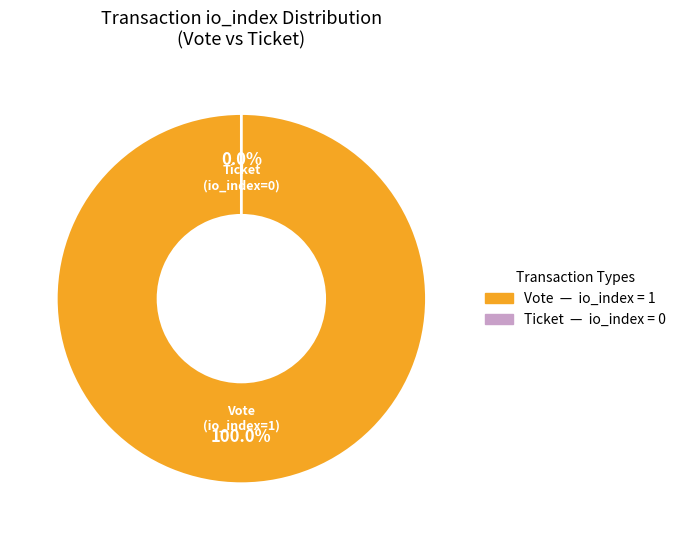

True or false: Ticket (io_index=0) accounts for 1% of the total.

False